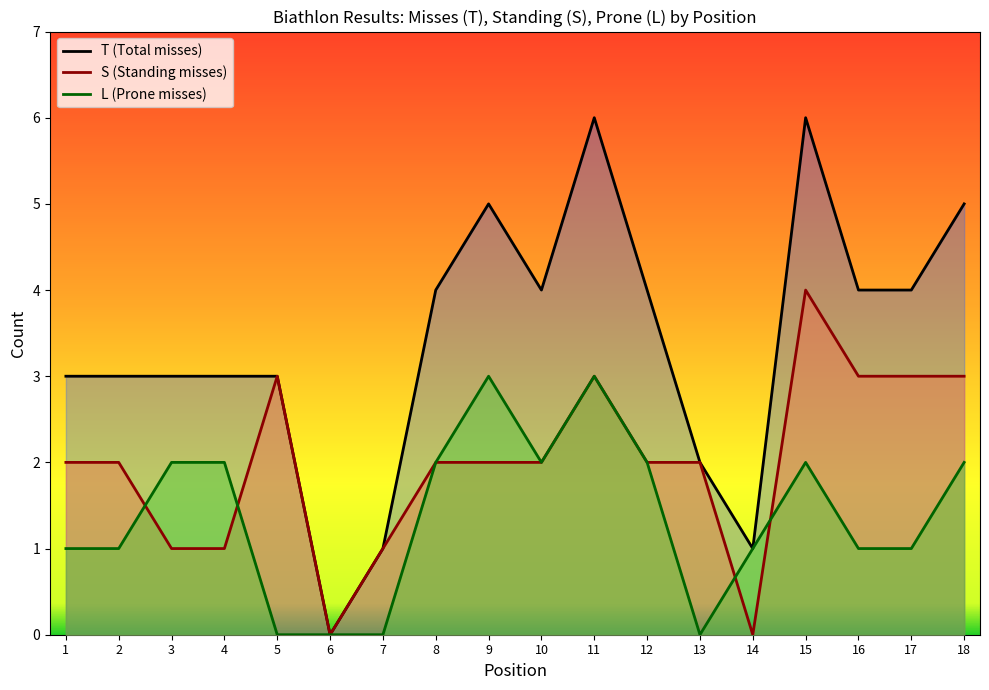

At which category is the sum across all series the highest?

11